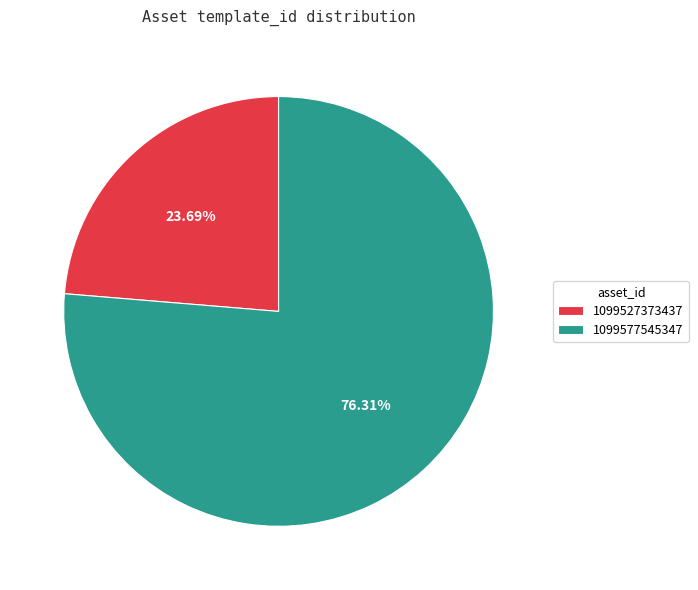

Is there a majority slice in this chart?

Yes